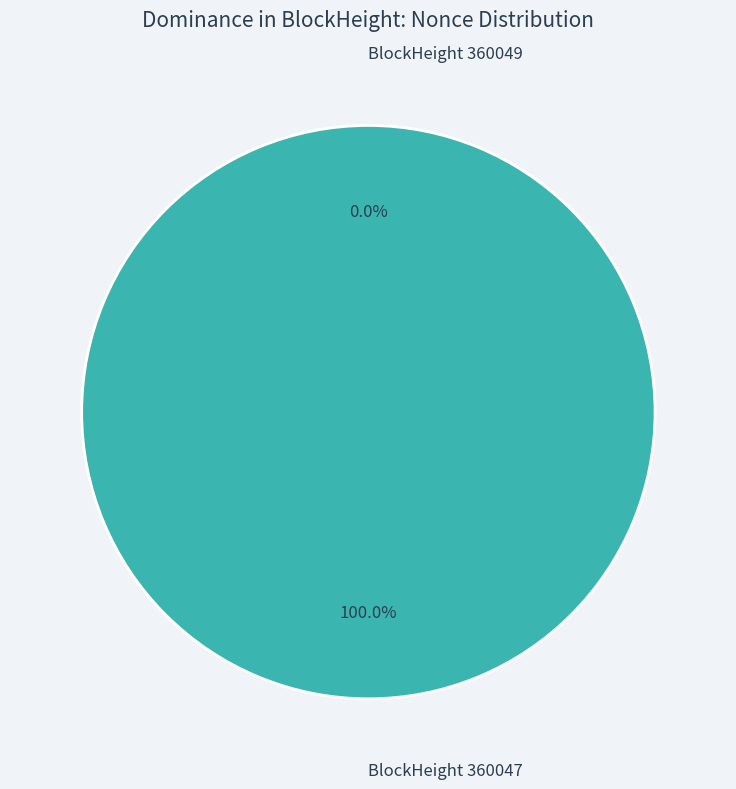

What is the majority slice?

360047